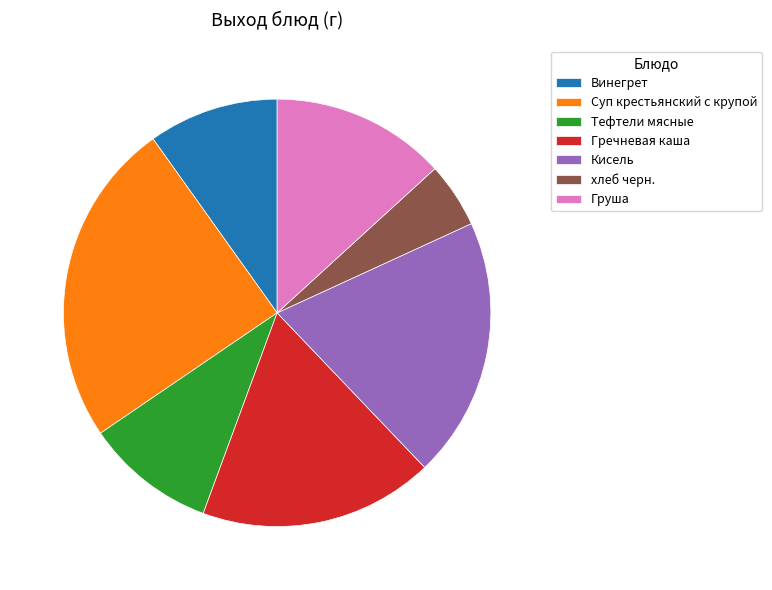

Does any single category account for the majority?

No